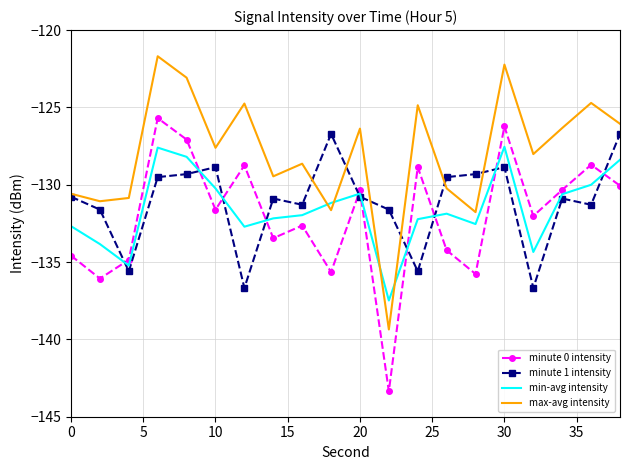

Which series has the largest total across all categories?

max-avg intensity